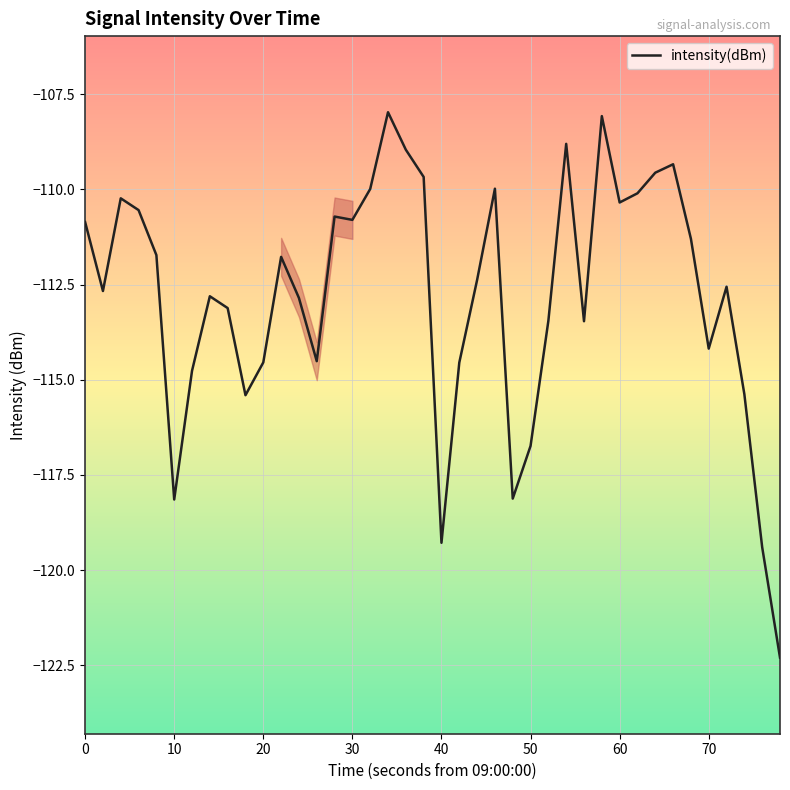

What is the maximum value shown in the chart?

-108.0